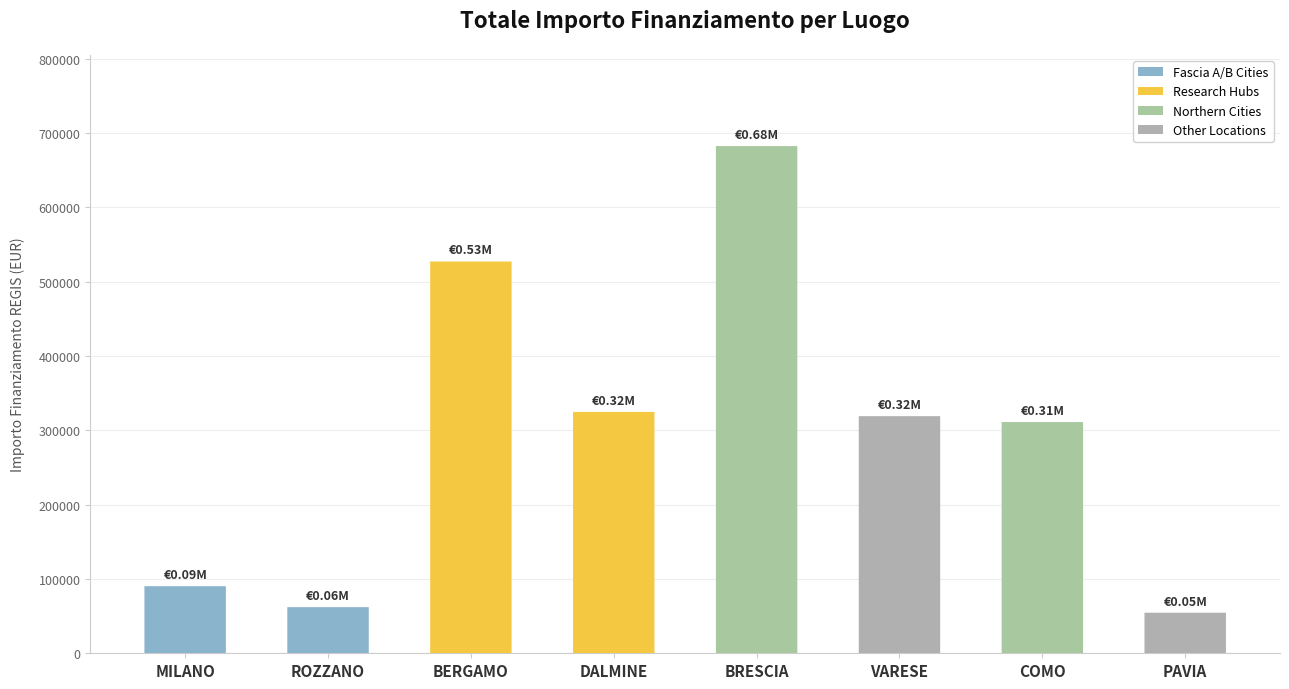

What is the sum of all values?

2371574.1